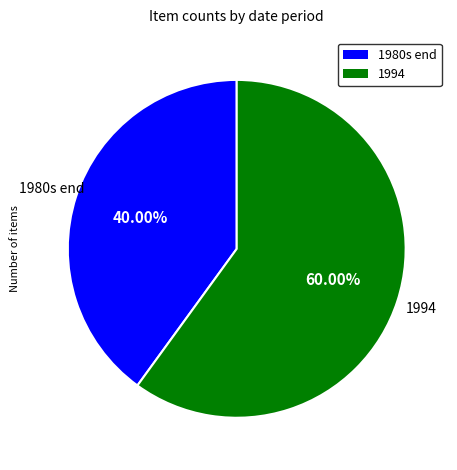

Is there any slice that represents more than half of the pie?

Yes